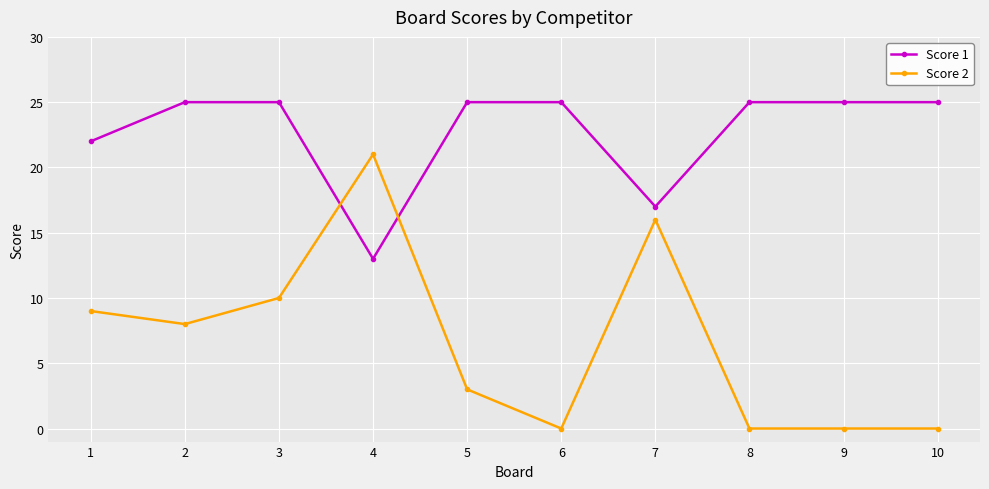

True or false: Score 1 has a value of 34 at 10.

False